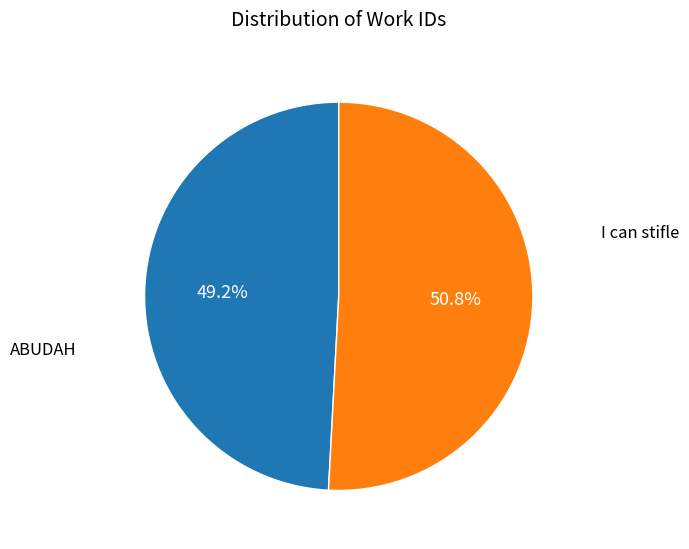

Does any single category account for the majority?

Yes